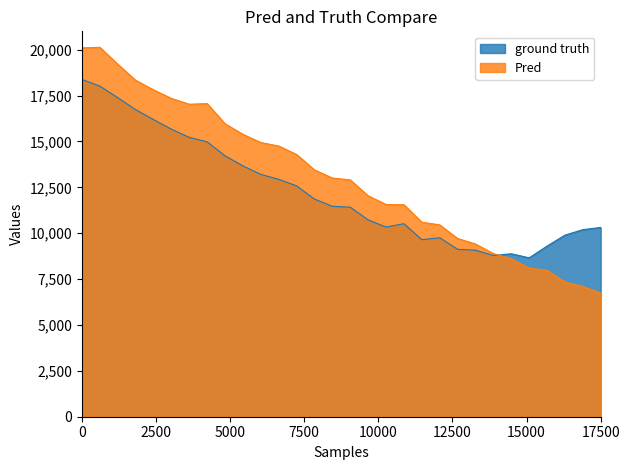

At 15, list the series in order from largest to smallest.

Cd, Cl